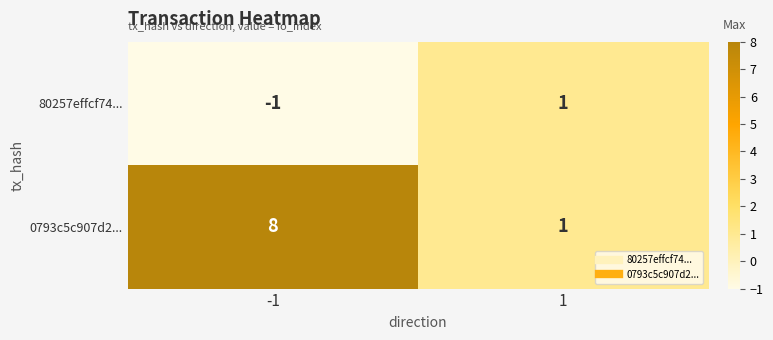

Rank the series at -1 from lowest to highest value.

80257effcf74..., 0793c5c907d2...